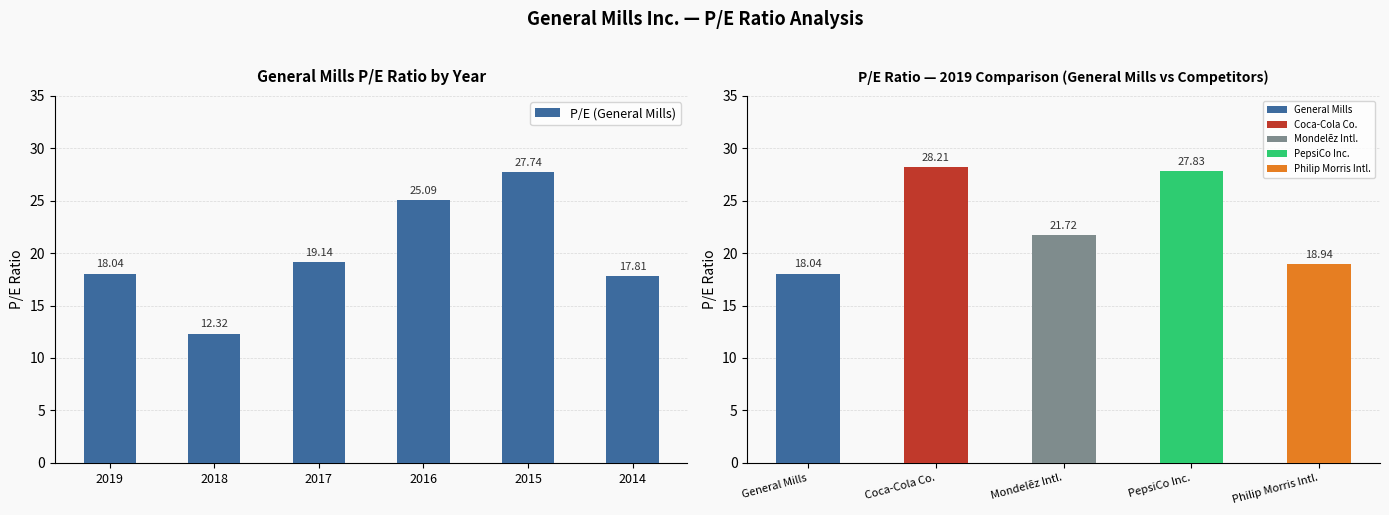

What is the sum of all P/E (General Mills) values?

120.1